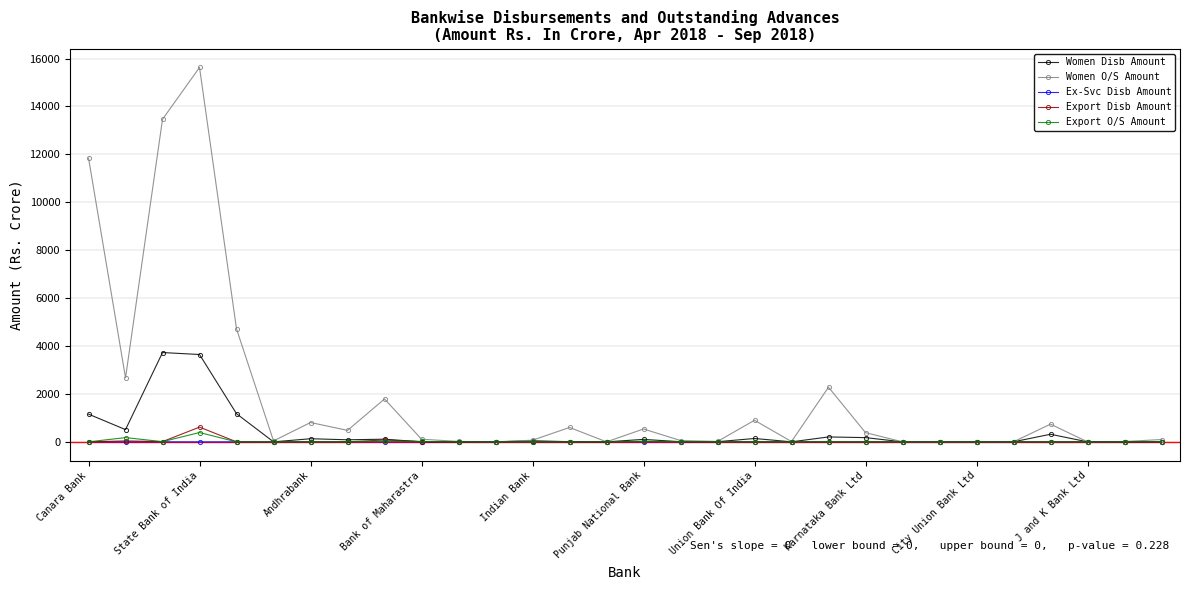

Which series has the largest range (max minus min)?

Women O/S Amount